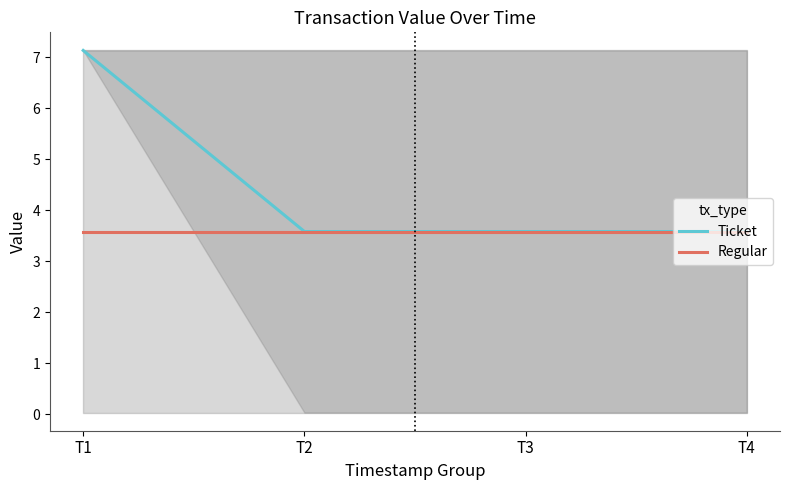

At which category is the sum across all series the highest?

T1